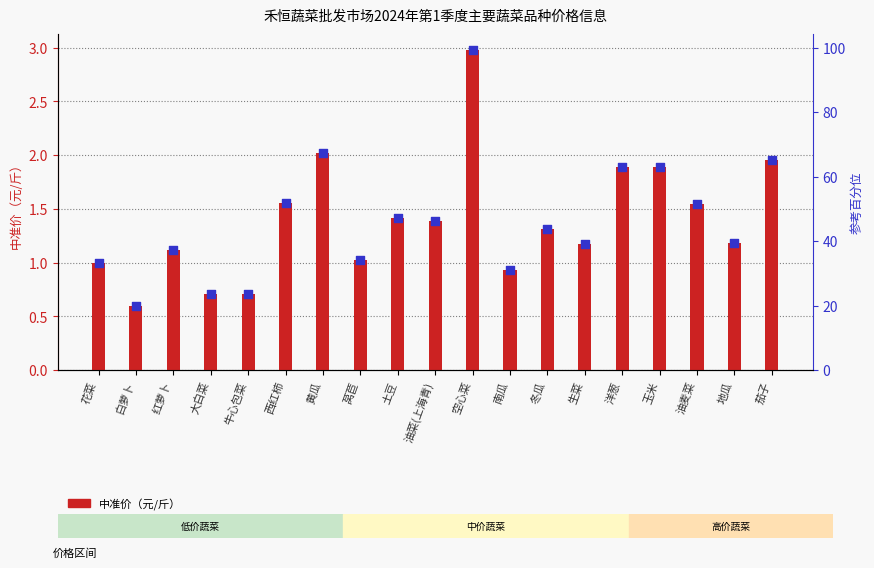

At how many categories does at least one series exceed 2?

2